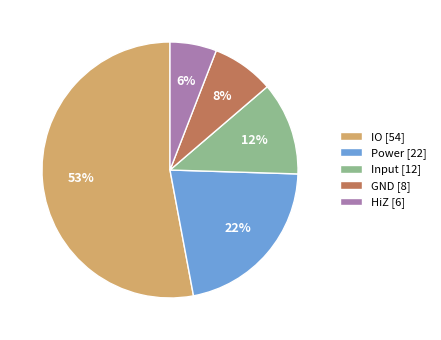

Which has a higher value, Power [22] or HiZ [6]?

Power [22]